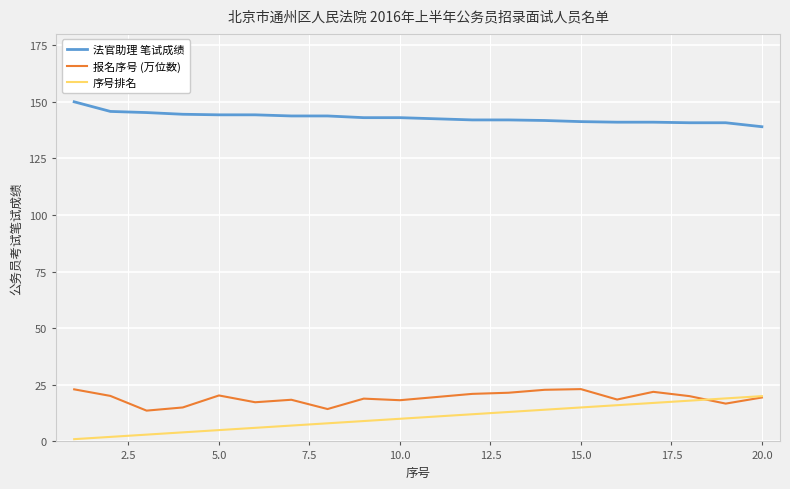

True or false: 序号排名 and 法官助理 笔试成绩 intersect in this chart.

False